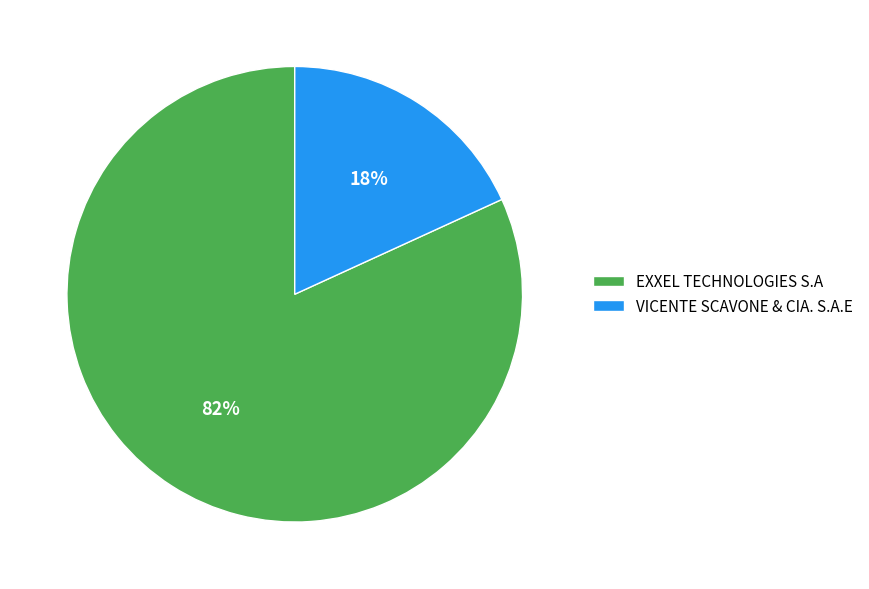

What is the smallest slice in the pie chart?

VICENTE SCAVONE & CIA. S.A.E